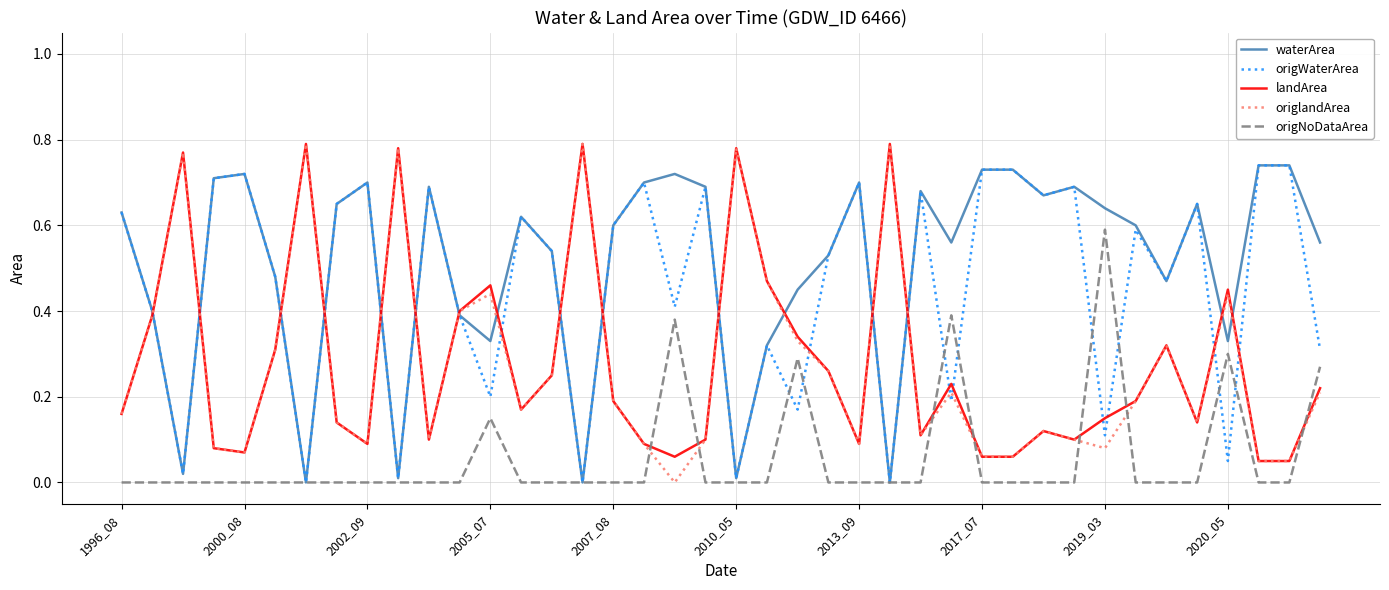

Which series has the largest total across all categories?

waterArea